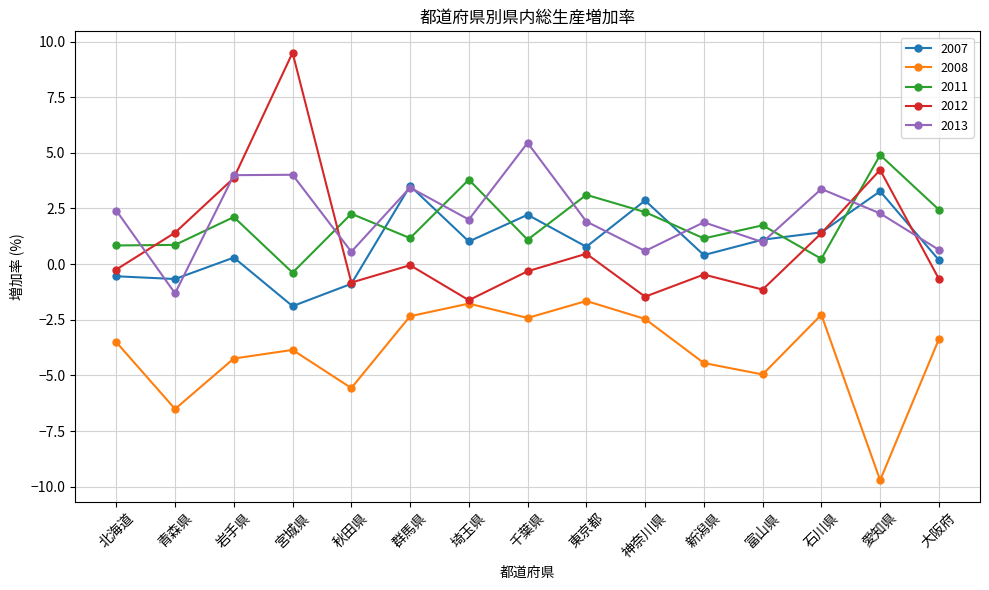

What is the average value of the 2013 series?

2.1